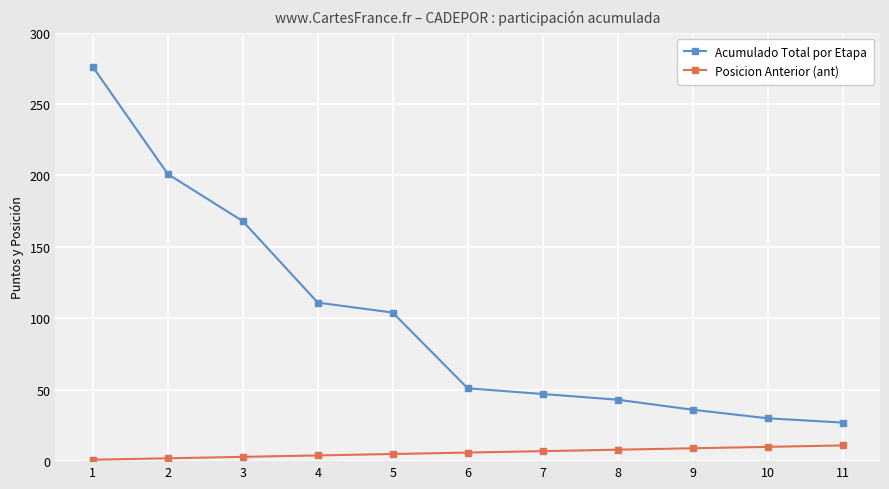

Where is Acumulado Total por Etapa nearest to the value 151?

3